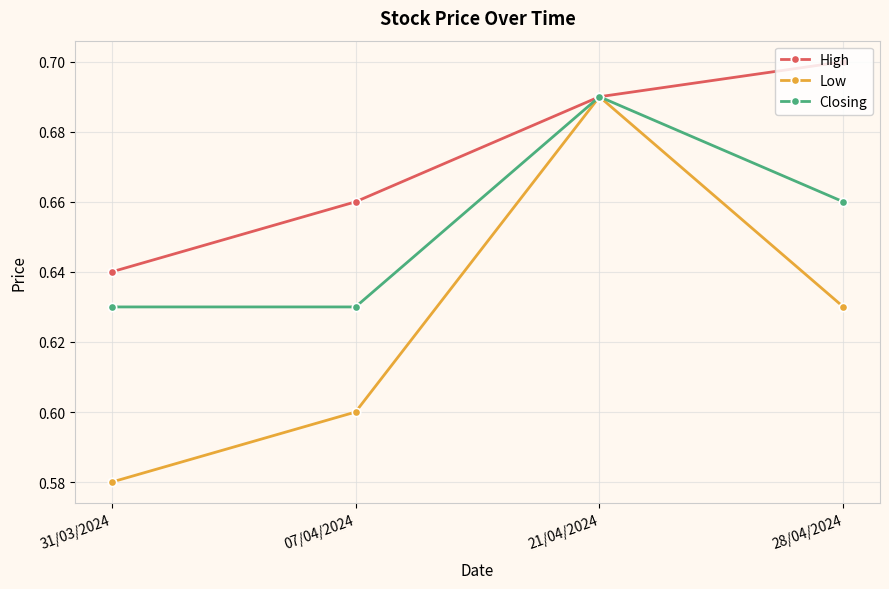

What is the label of the 4th point from the right?

31/03/2024